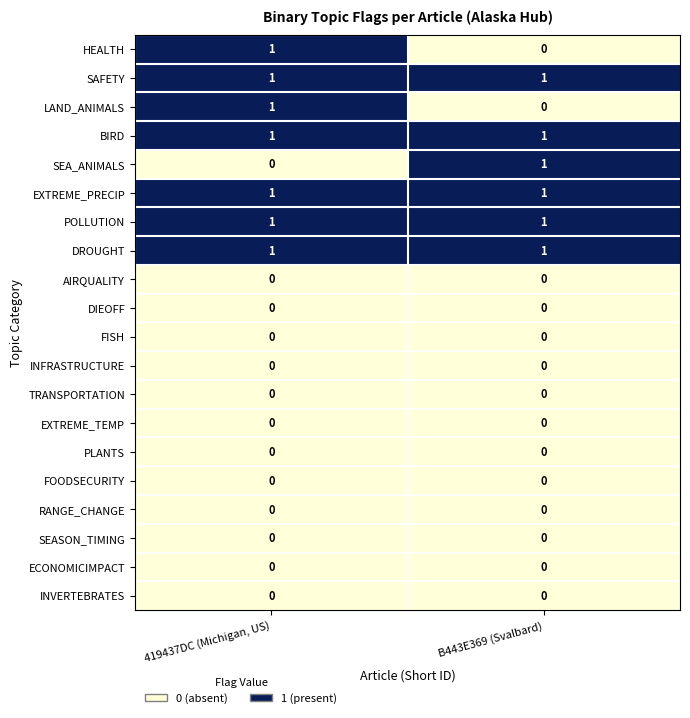

Where is SEA_ANIMALS nearest to the value 0?

419437DC (Michigan, US)